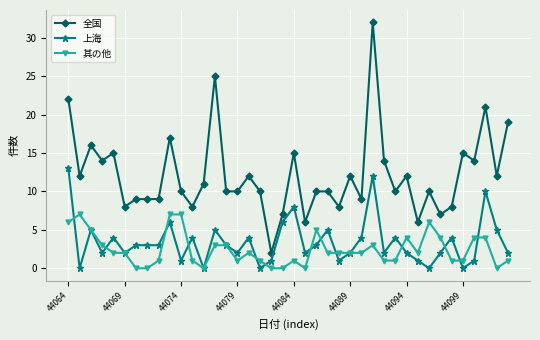

True or false: 全国 and 其の他 cross at least once.

False